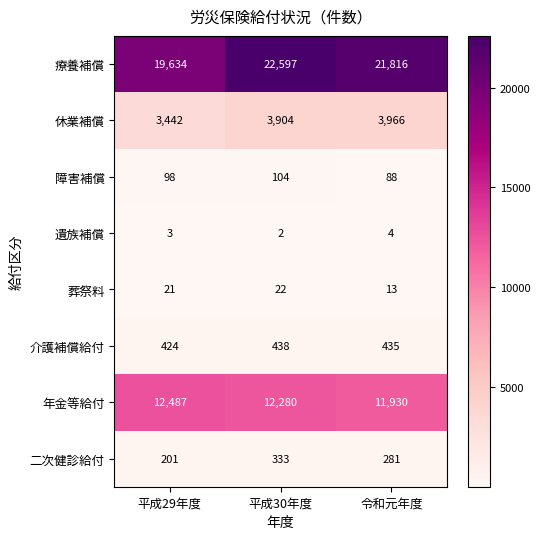

What value does the 療養補償 series have at 令和元年度, to the nearest 50?

21800